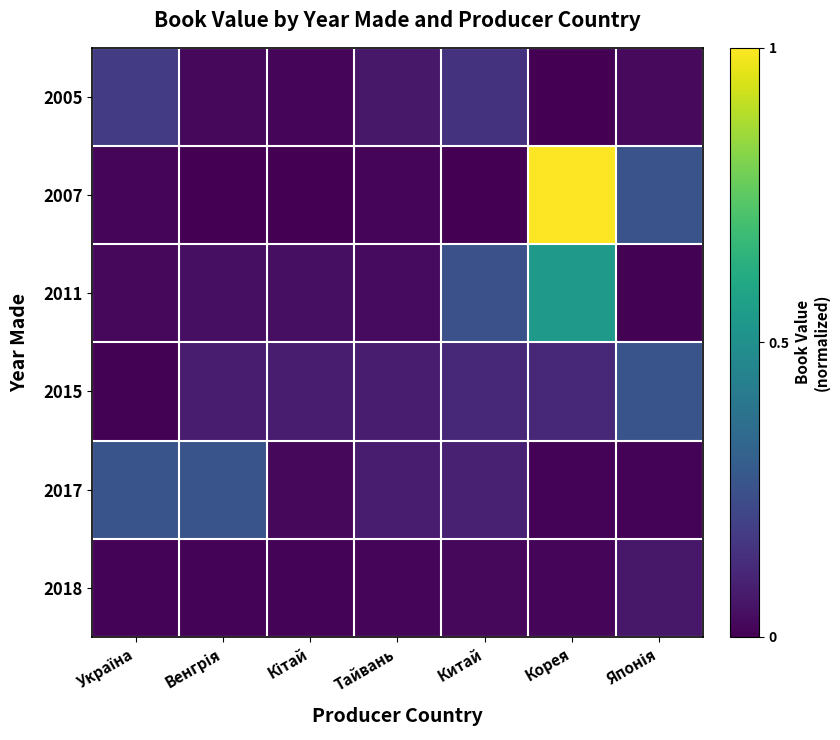

What is the spread (max minus min) of values at Венгрія?

0.3